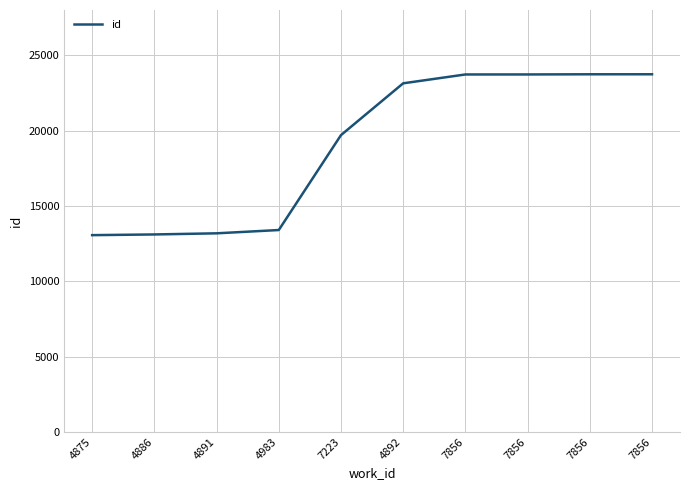

What is the sum of all values?

190488